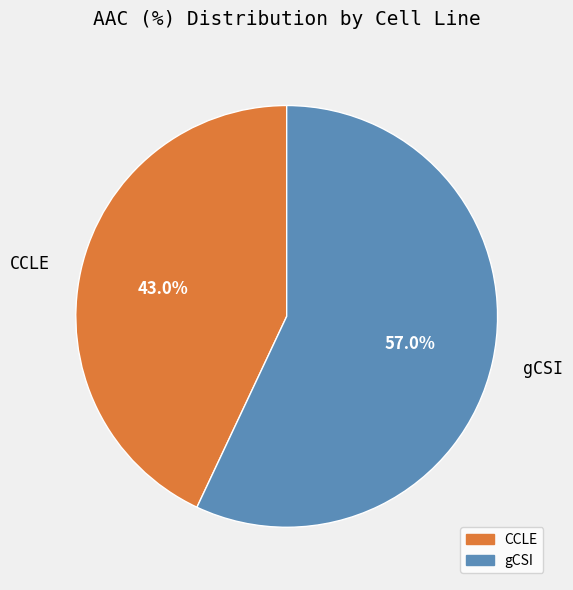

Count the number of slices in the pie.

2